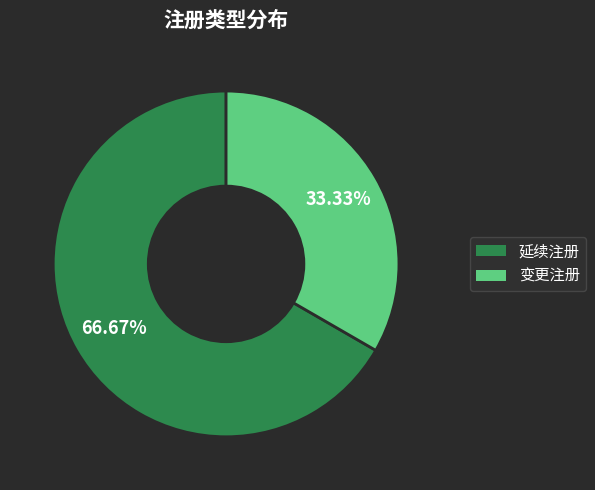

What percentage is NOT represented by 变更注册?

66.7%